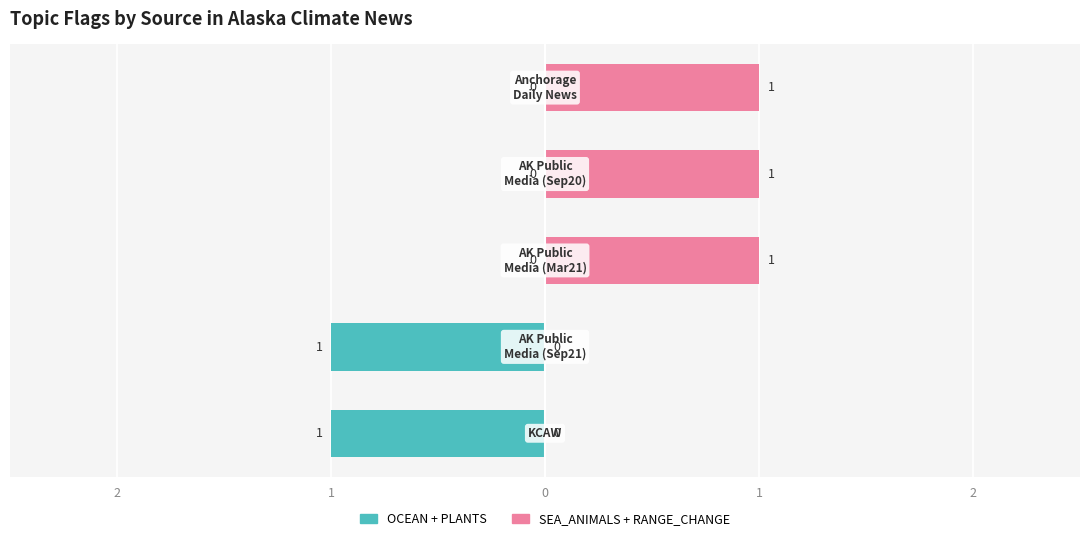

Reading left to right, list all the values displayed in this chart.

OCEAN + PLANTS: 2=-1	1=-1	0=0	1=0	2=0
SEA_ANIMALS + RANGE_CHANGE: 2=0	1=0	0=1	1=1	2=1